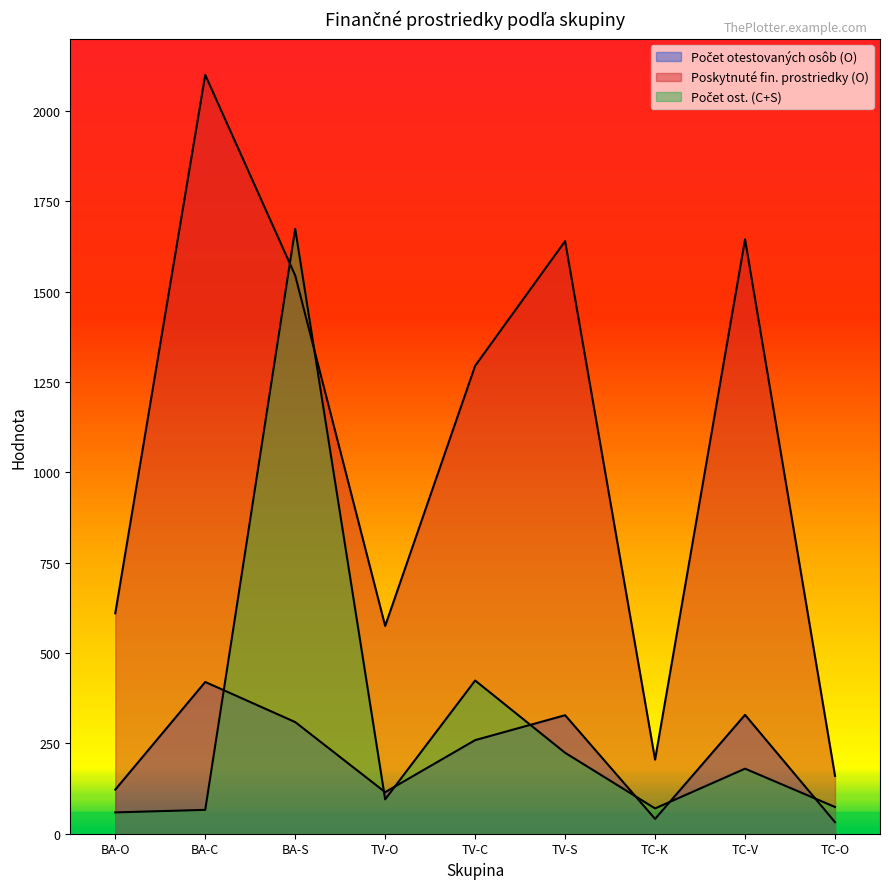

What is the approximate value of Poskytnuté fin. prostriedky (O) at TC-V?

1645